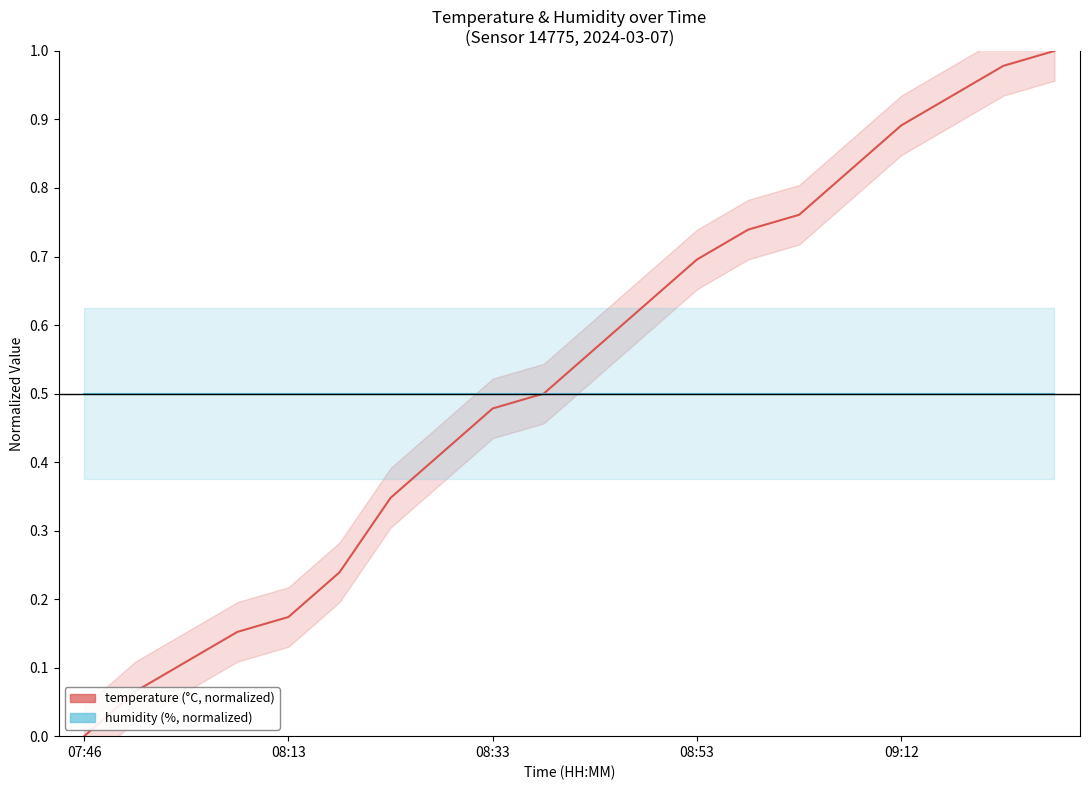

What position from the left is 08:13?

2